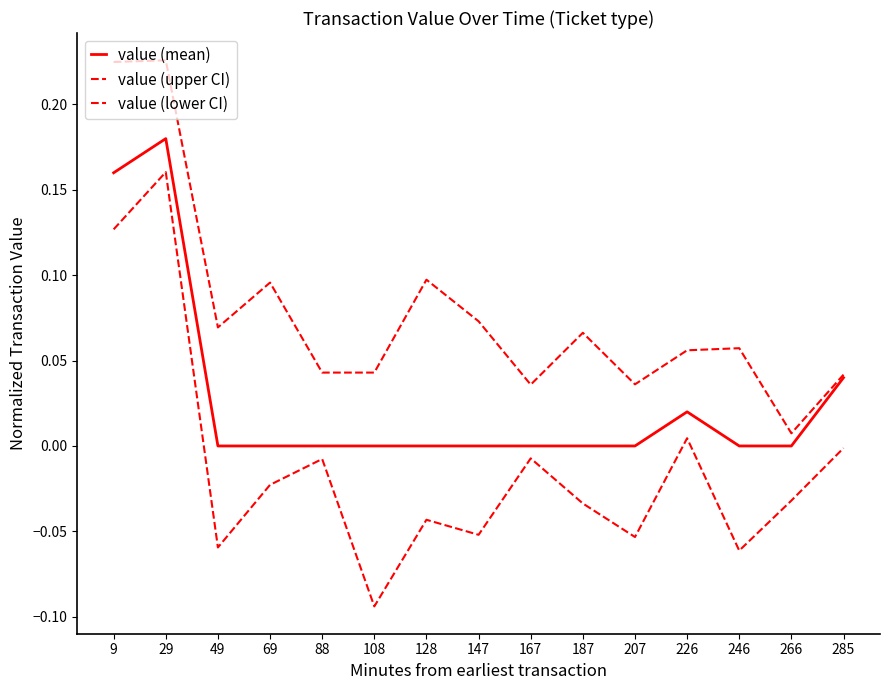

Is this an area chart (filled region under the line)?

No